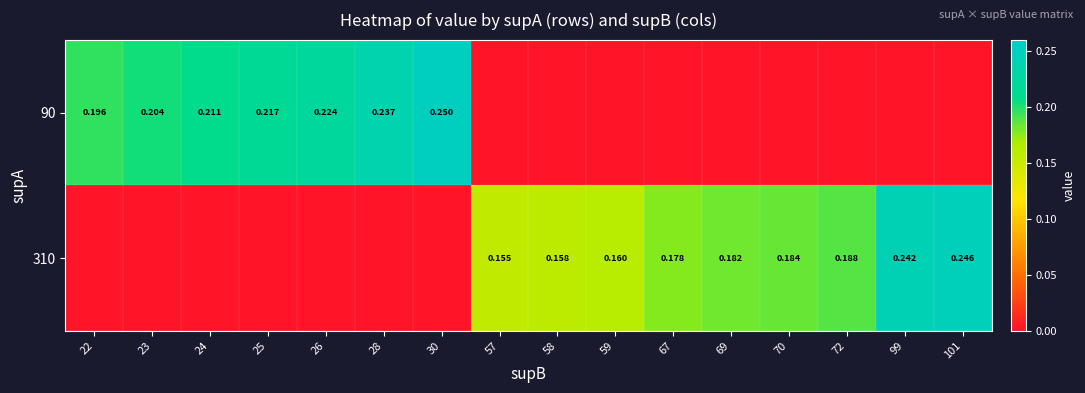

Is the value of 310 at 57 greater than the value of 90 at 26?

No